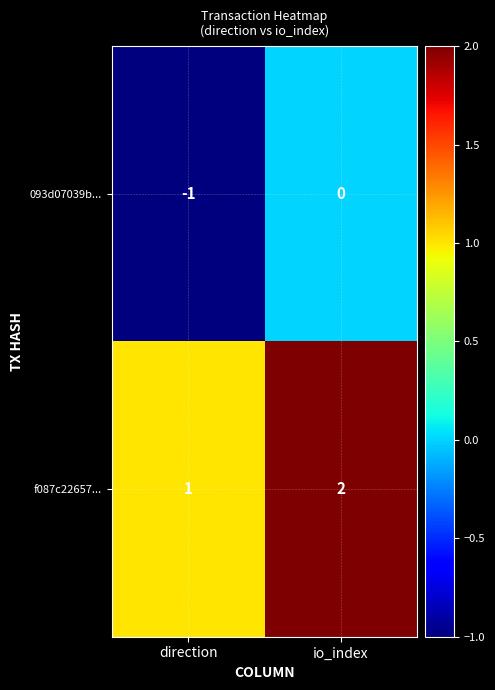

At which label does 093d07039b... reach its peak?

io_index